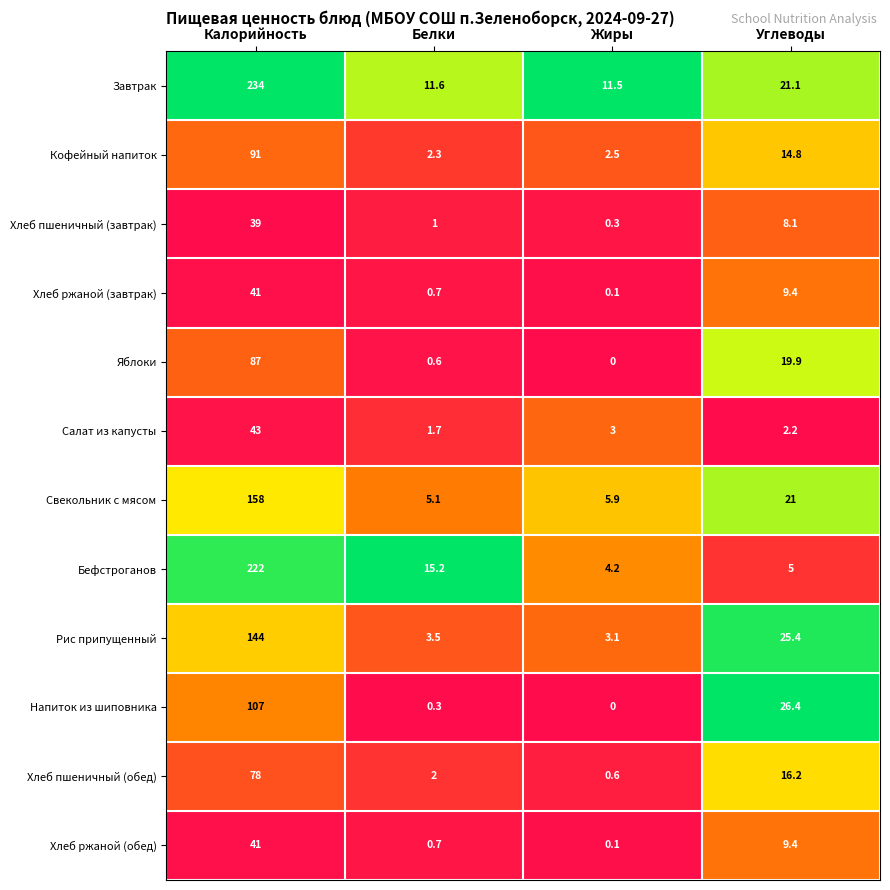

What is the difference between the second highest and minimum values in the Свекольник с мясом series?

15.9